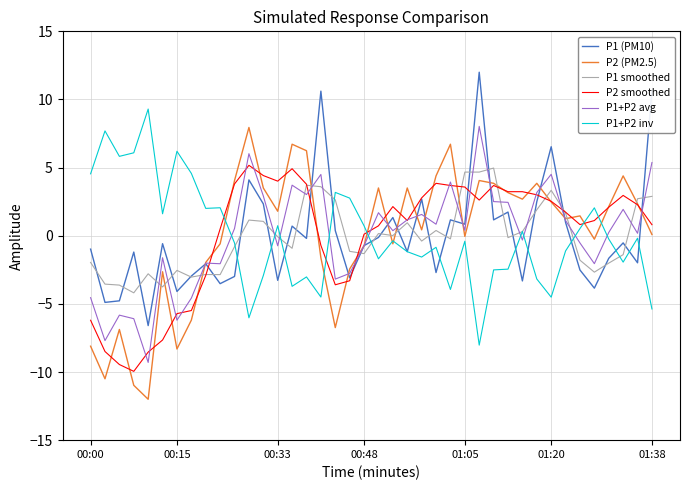

Which series has the widest spread of values?

P2 (PM2.5)